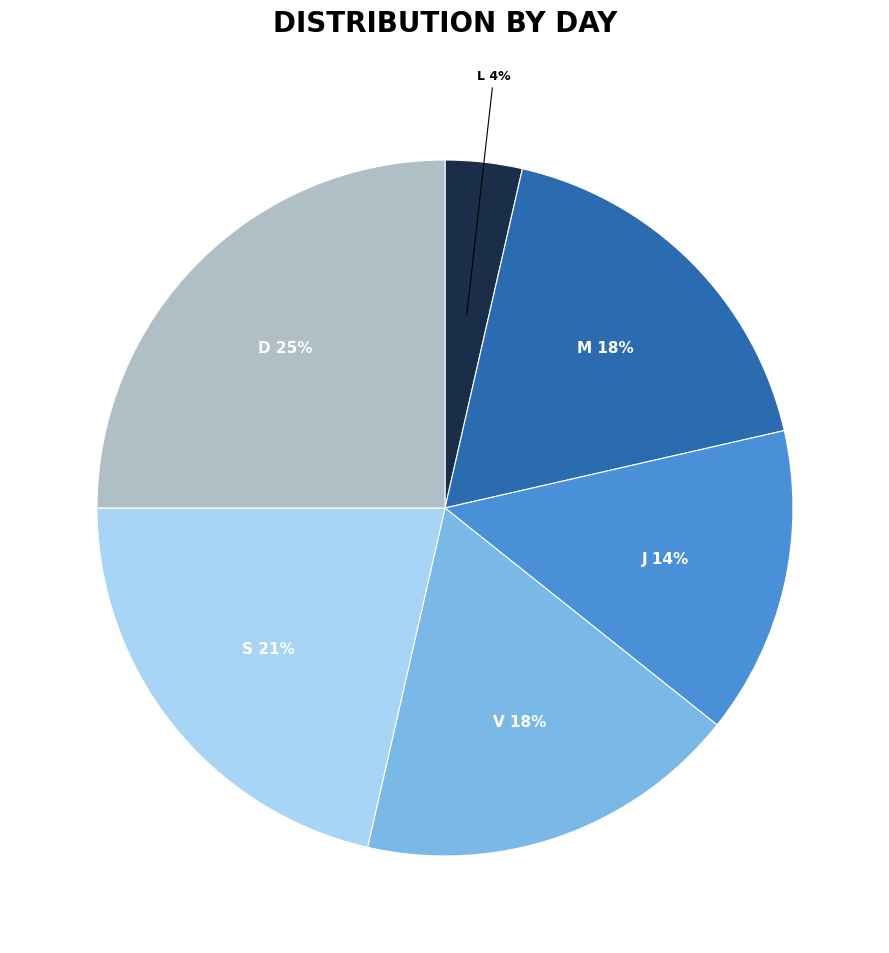

To the nearest percent, what is the average slice percentage?

17%